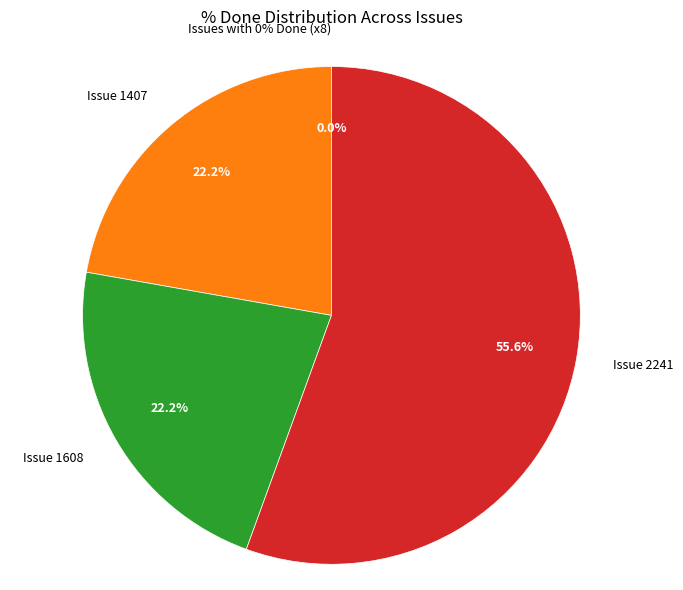

The 1608 slice represents 15% of the pie. True or false?

False